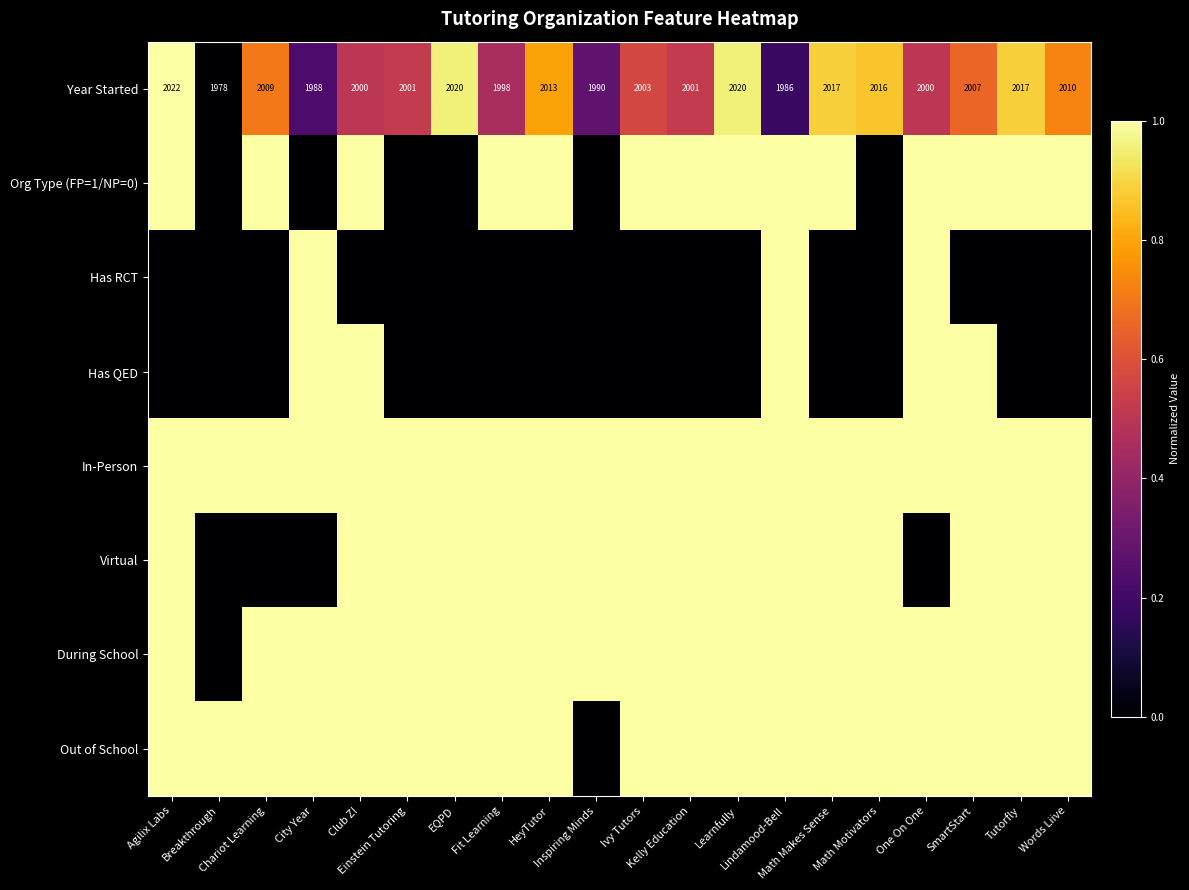

The value of Has RCT at Math Motivators is 0.6. True or false?

False